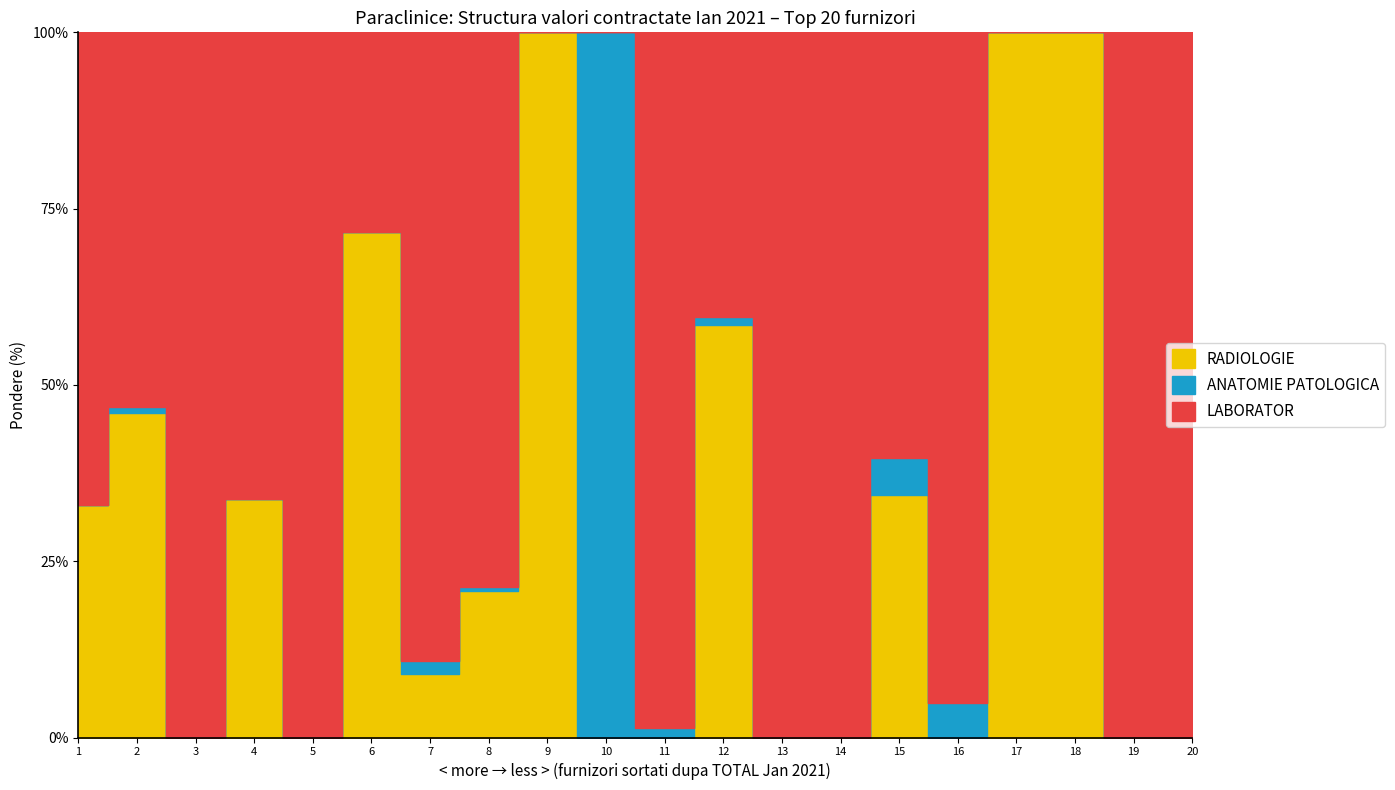

How many positive values does the RADIOLOGIE series have?

11